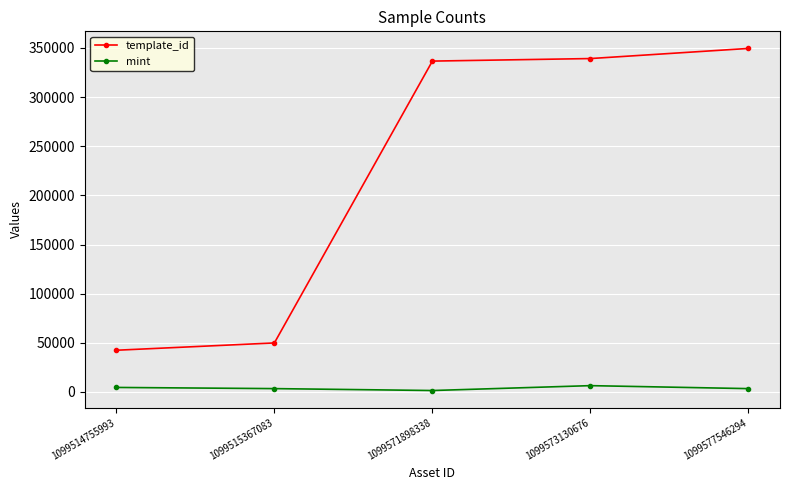

How many interior local valleys does the mint series have?

1